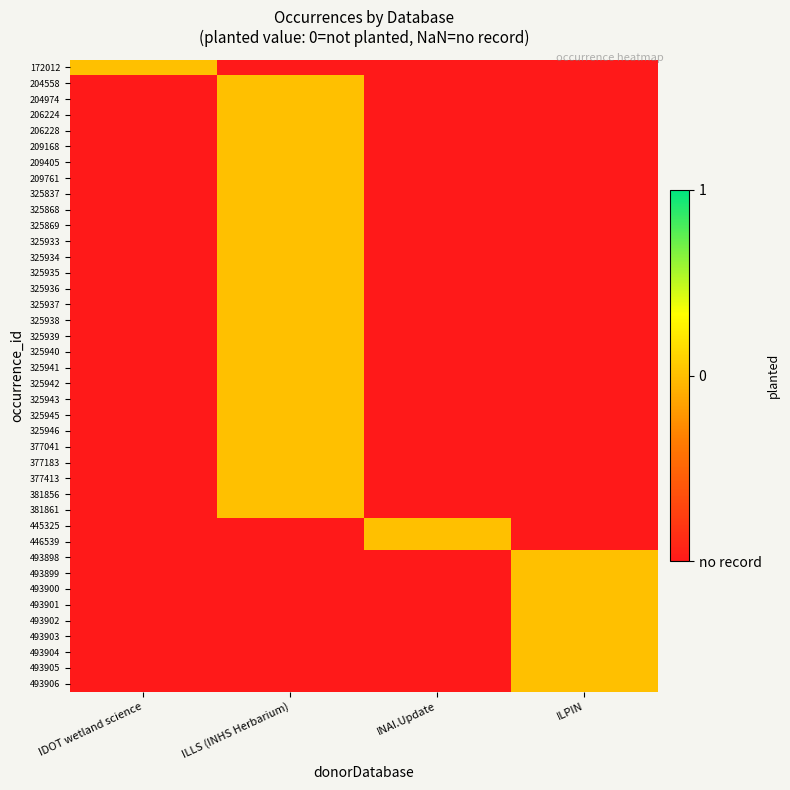

Between INAI.Update and IDOT wetland science, which is larger?

IDOT wetland science